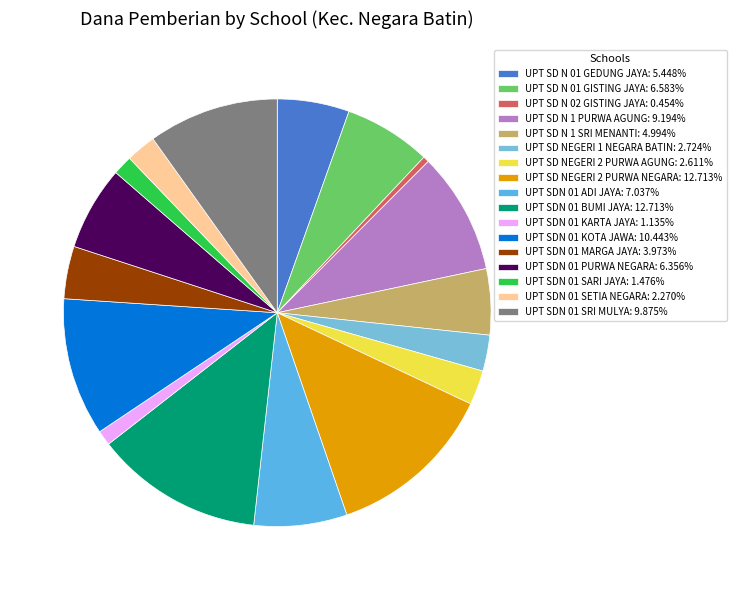

Does UPT SD N 01 GEDUNG JAYA represent more than half of the total?

No